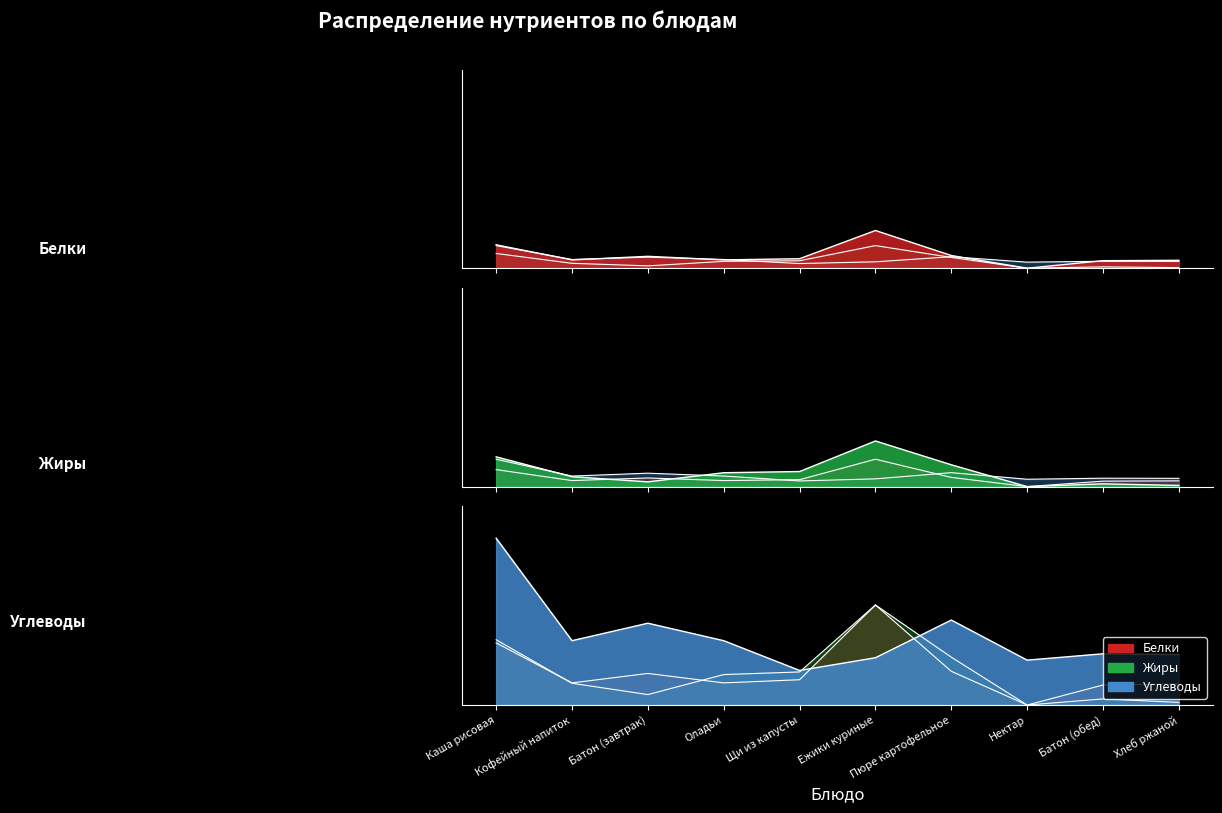

At how many categories does at least one series exceed 5?

2